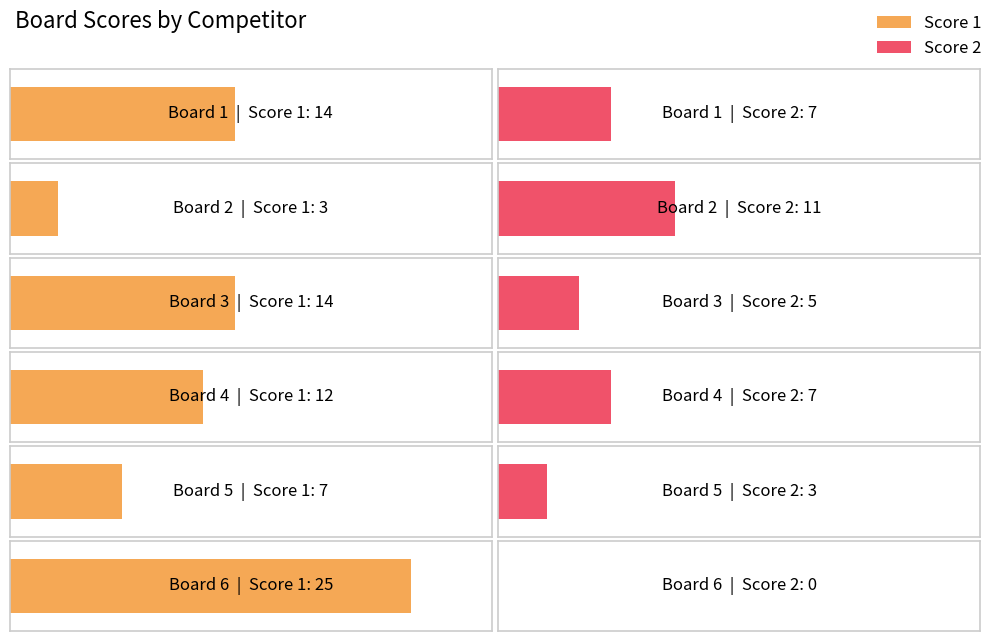

Which series has the widest spread of values?

Score 1